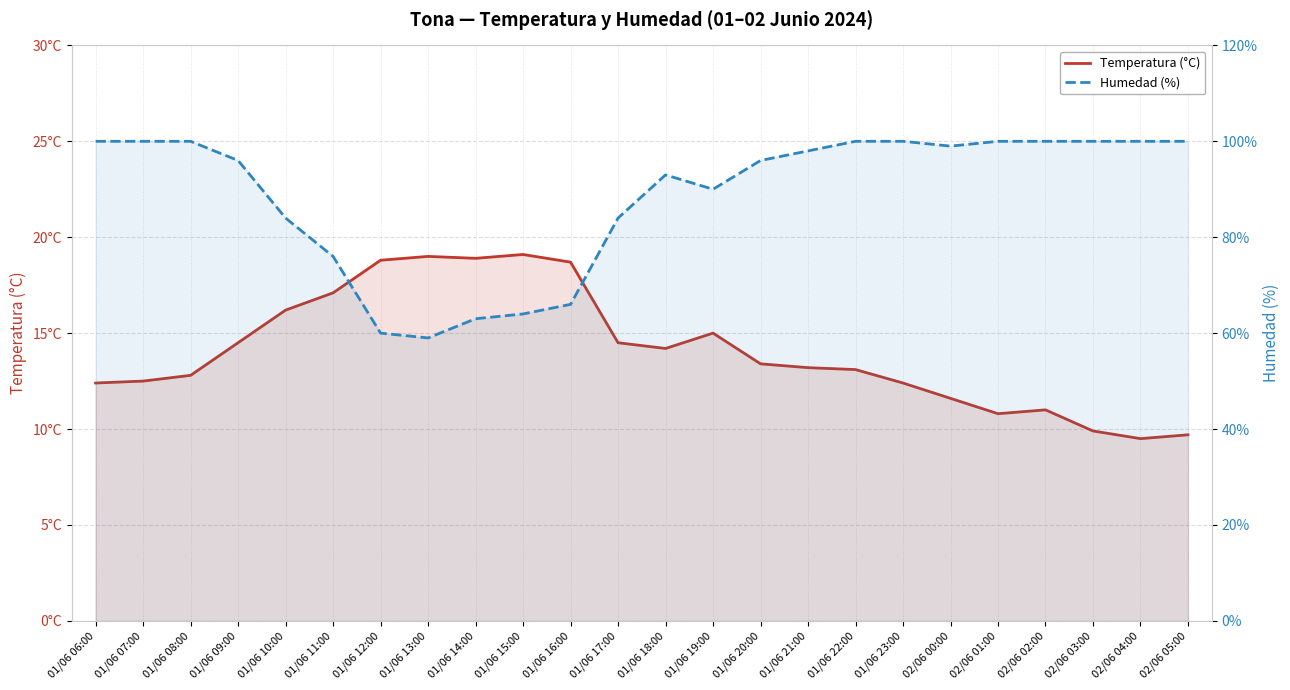

Between 01/06 14:00 and 01/06 19:00, which series saw the biggest shift?

Humedad (%)